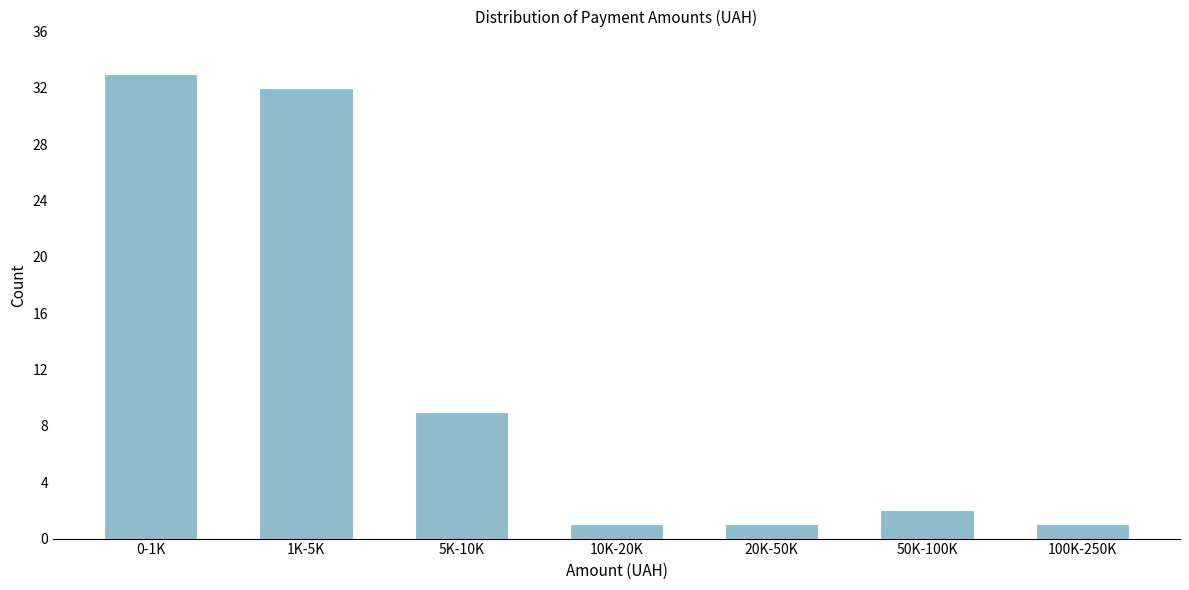

Reading left to right, extract all data points from this chart.

33	32	9	1	1	2	1